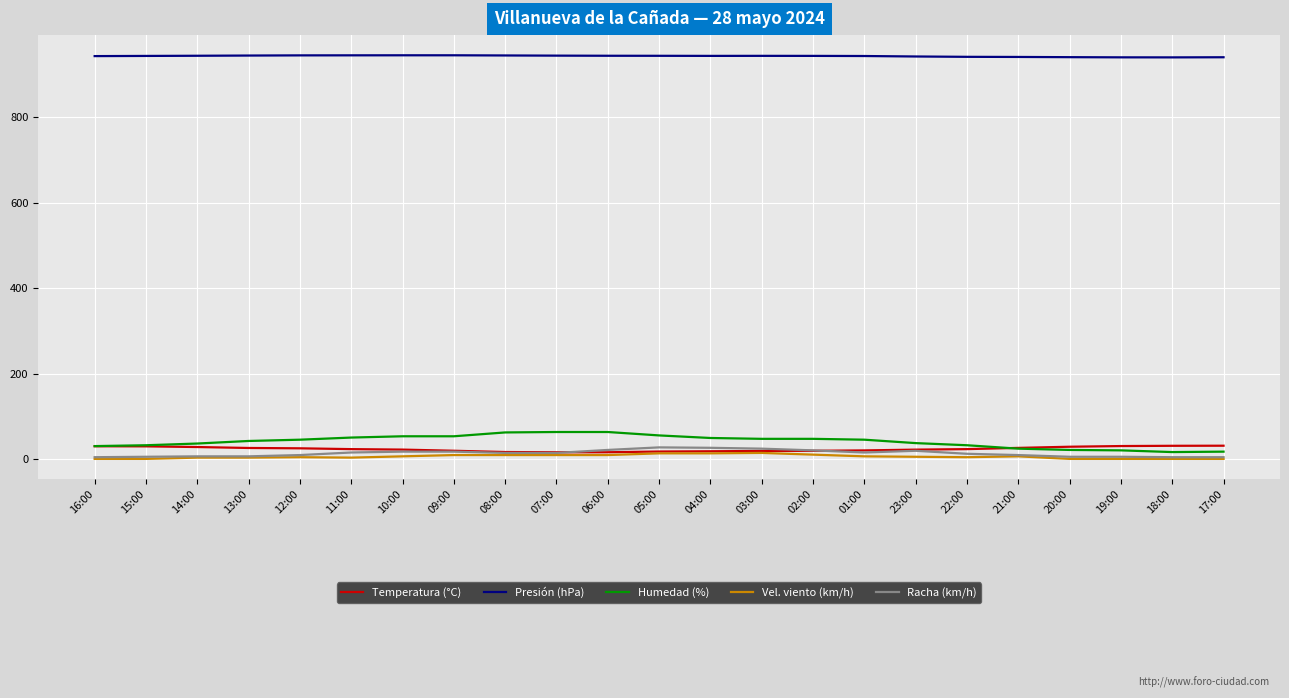

Which series has the largest total across all categories?

Presión (hPa)